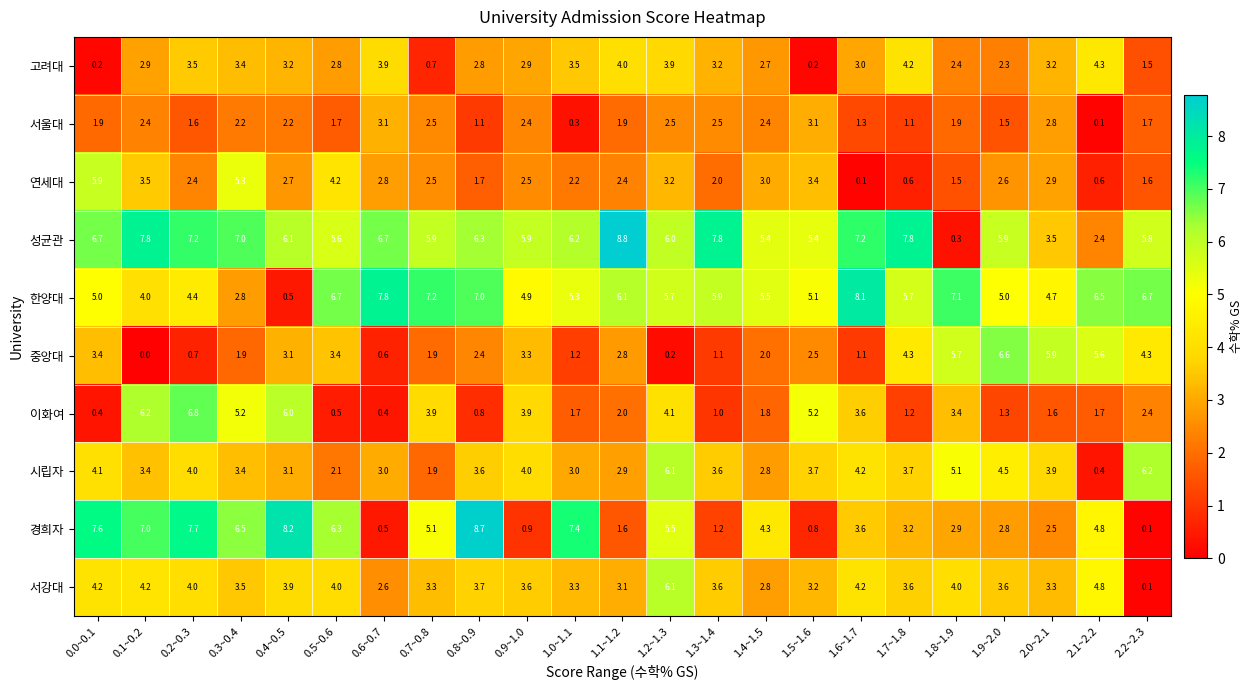

How many data points in 성균관 are less than 6?

10